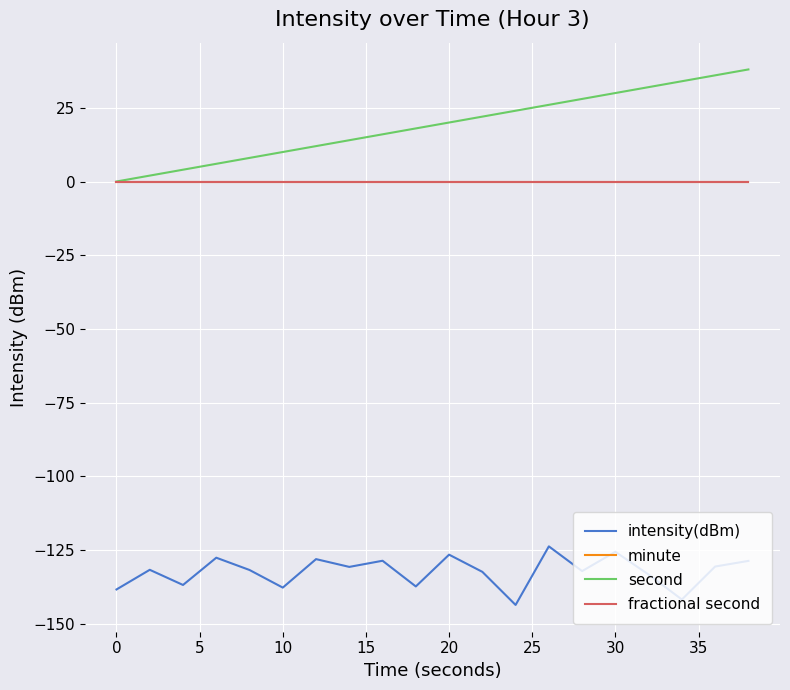

Does the chart display data point markers on the line(s)?

No